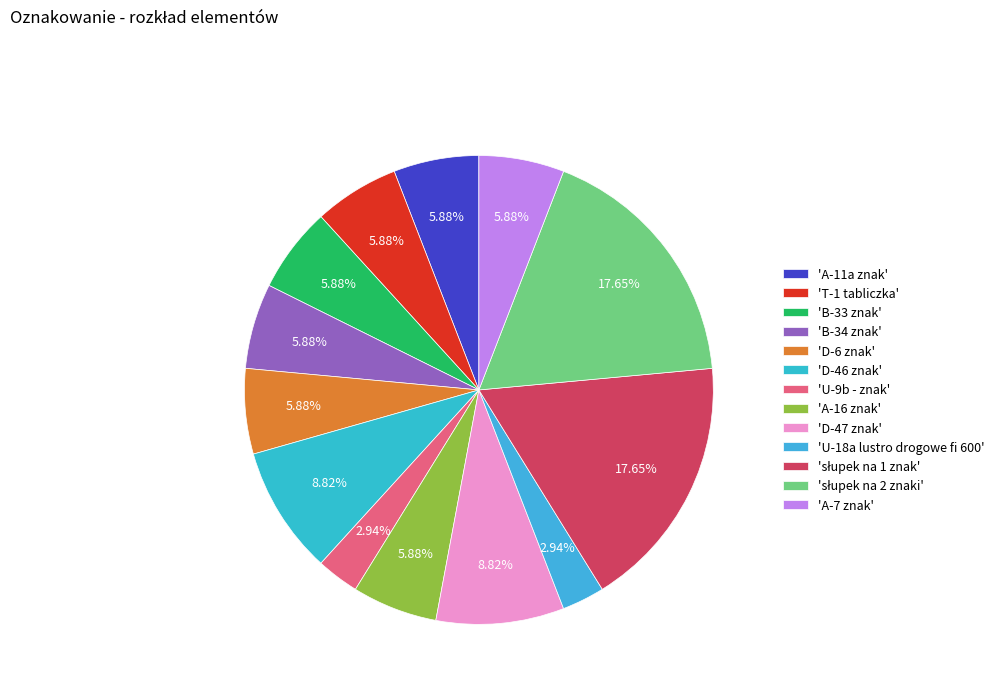

Count the number of slices in the pie.

13